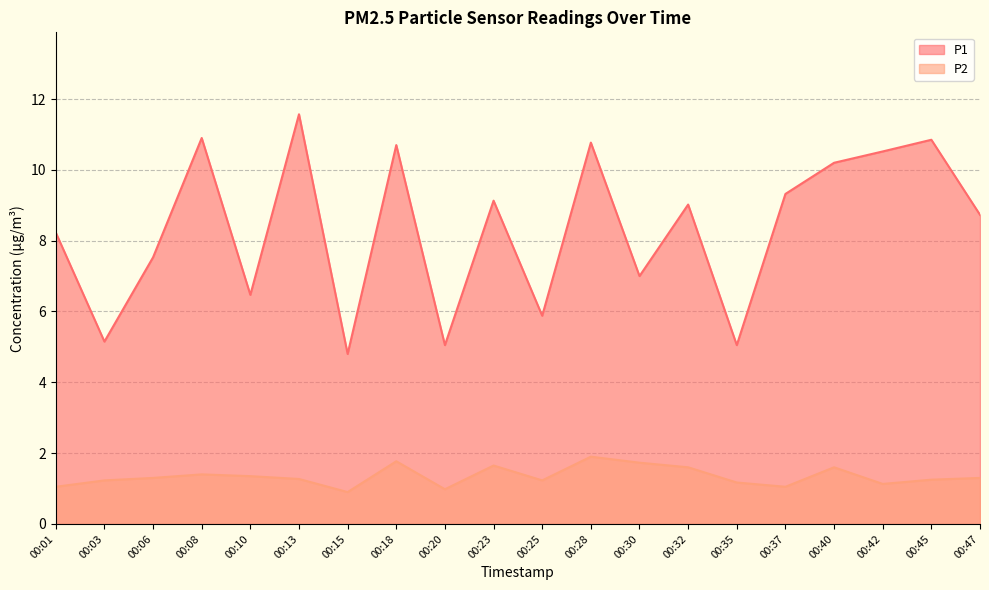

What is the sum of the P1 values at 00:47 and 00:18?

19.4